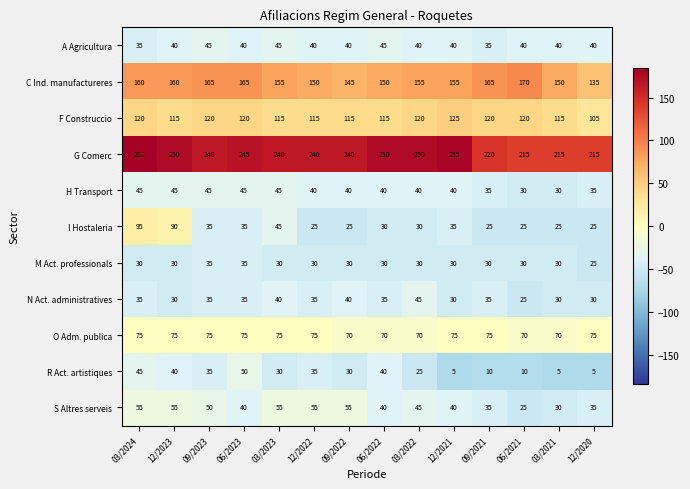

Count the A Agricultura values in the range 40 to 41.

9